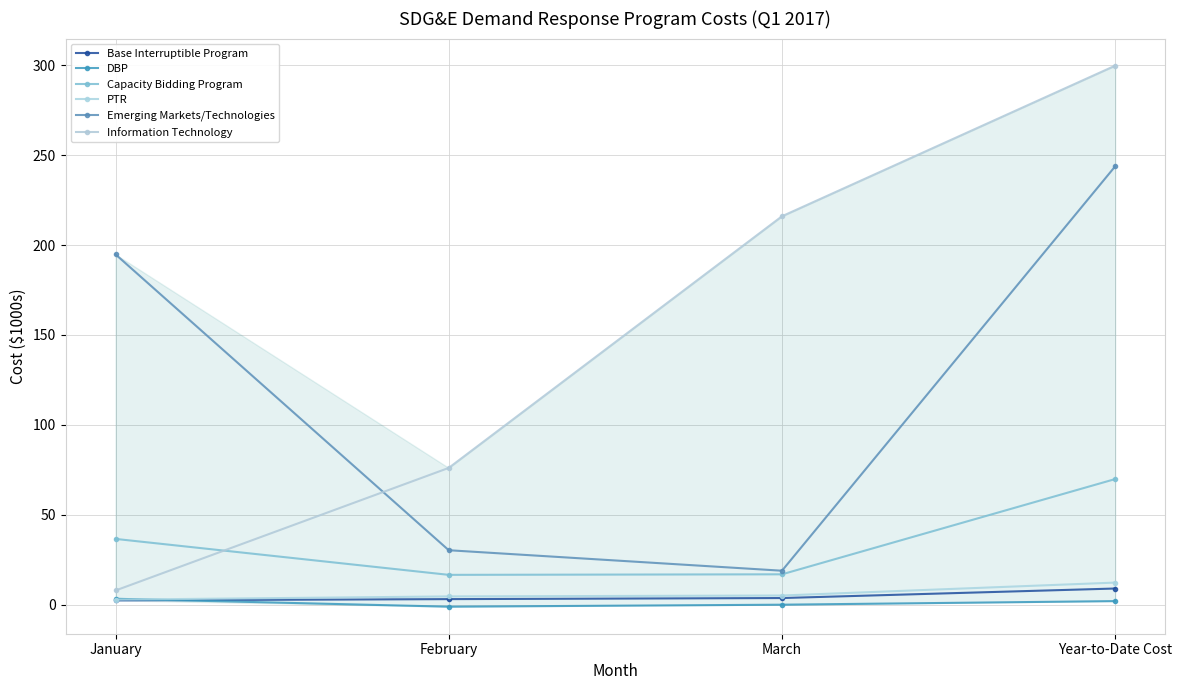

What are all the series names shown in the legend?

Base Interruptible Program, DBP, Capacity Bidding Program, PTR, Emerging Markets/Technologies, Information Technology